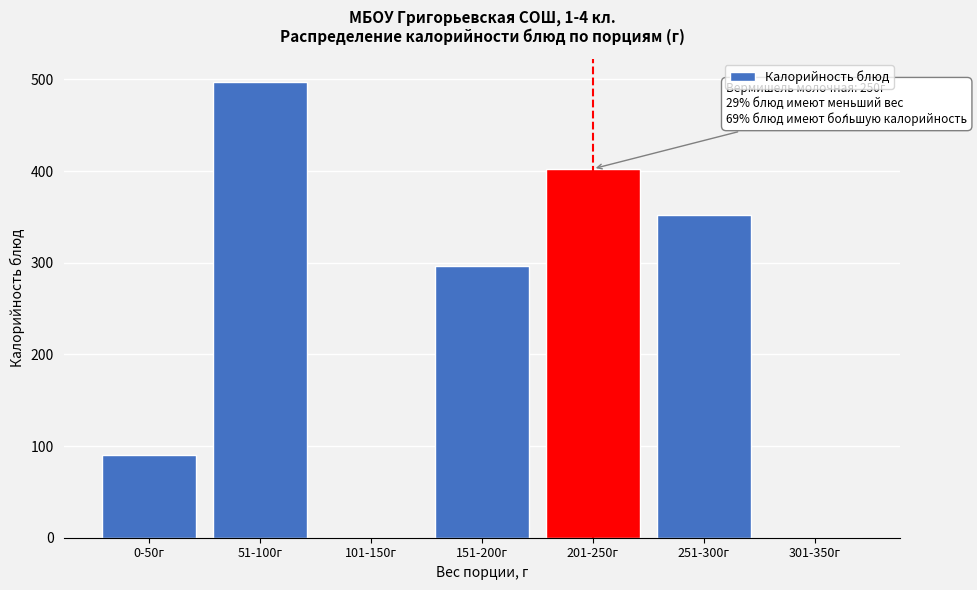

Reading left to right, extract all data points from this chart.

0-50г=90.5	51-100г=497.5	101-150г=0.0	151-200г=296.5	201-250г=402.5	251-300г=352.6	301-350г=0.0